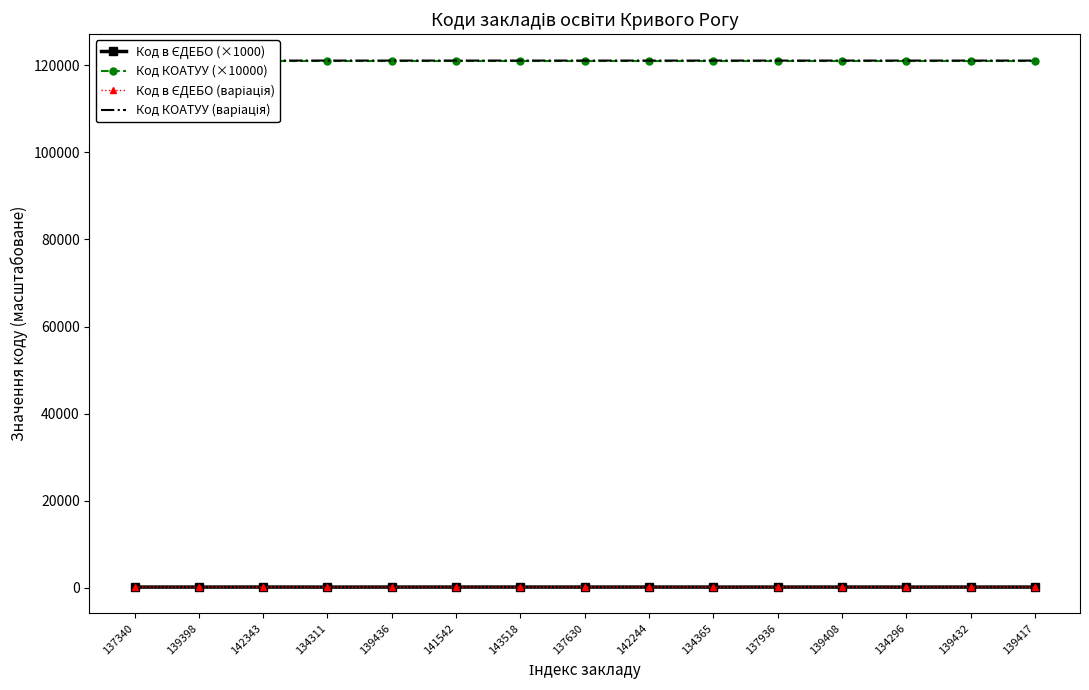

What is the label of the 11th point from the right?

139436